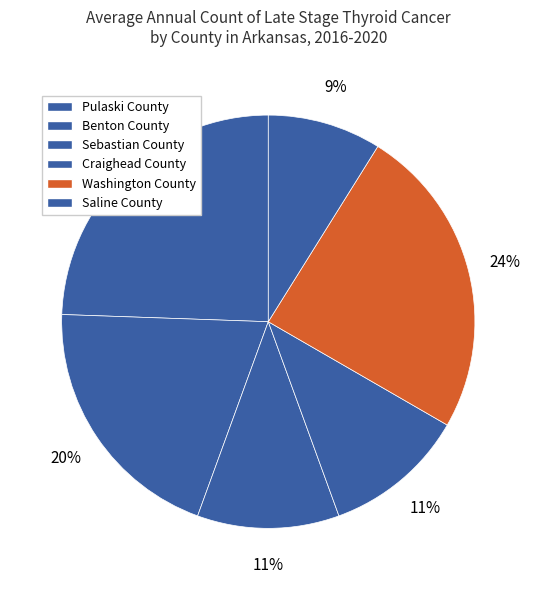

Which has a higher value, Sebastian County or Saline County?

Sebastian County